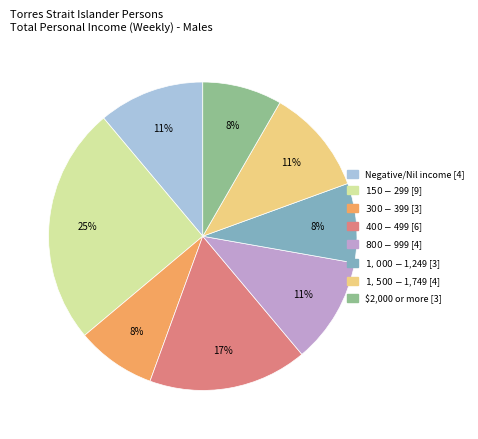

Does any single category account for the majority?

No